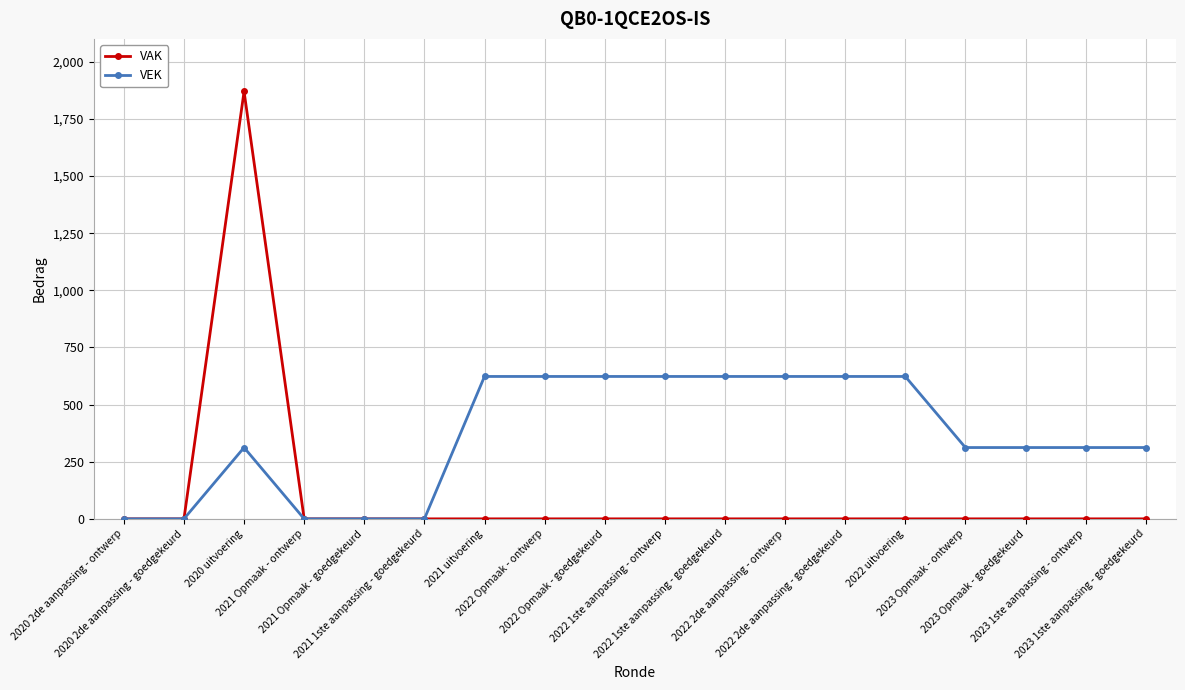

Which series has the widest spread of values?

VAK